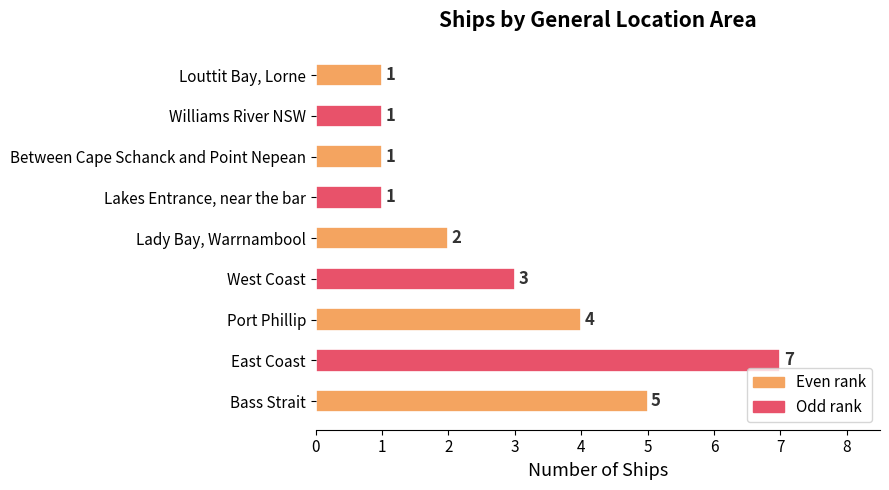

Is it true that the value at East Coast is 7?

True